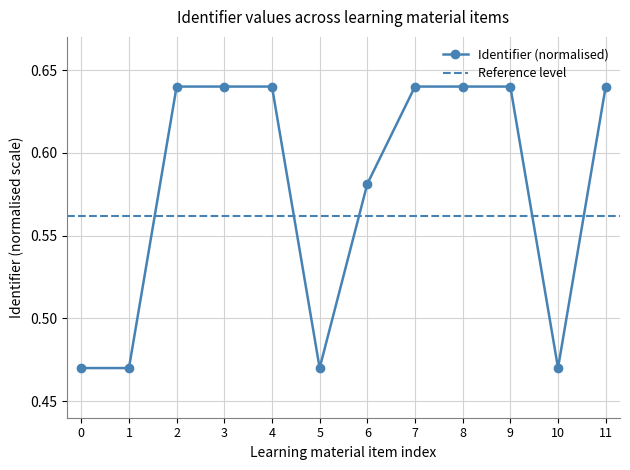

Count the Identifier (normalised) values in the range 0 to 1.

12